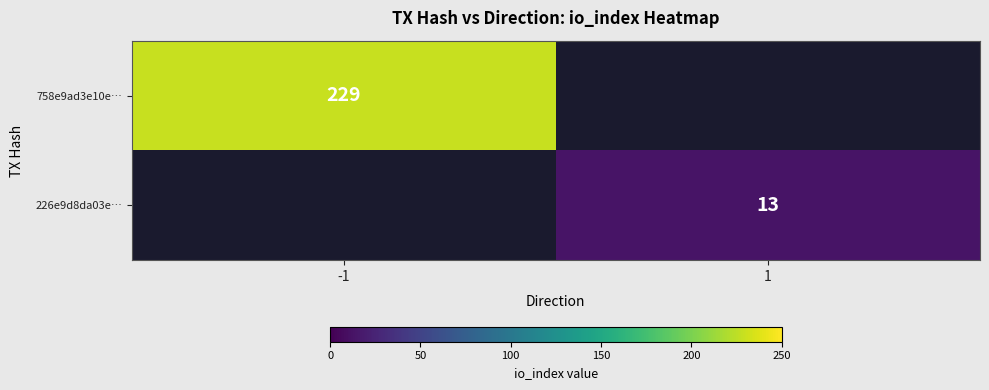

The 226e9d8da03e… series shows 22 at 1. True or false?

False